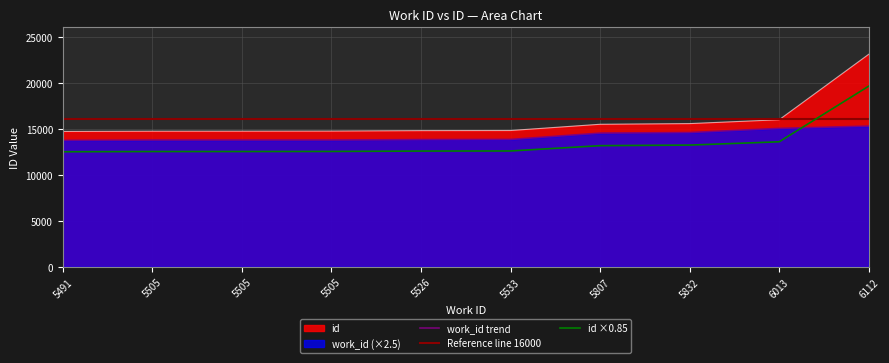

What is the value of the work_id point at the 2nd from the left?

13762.5